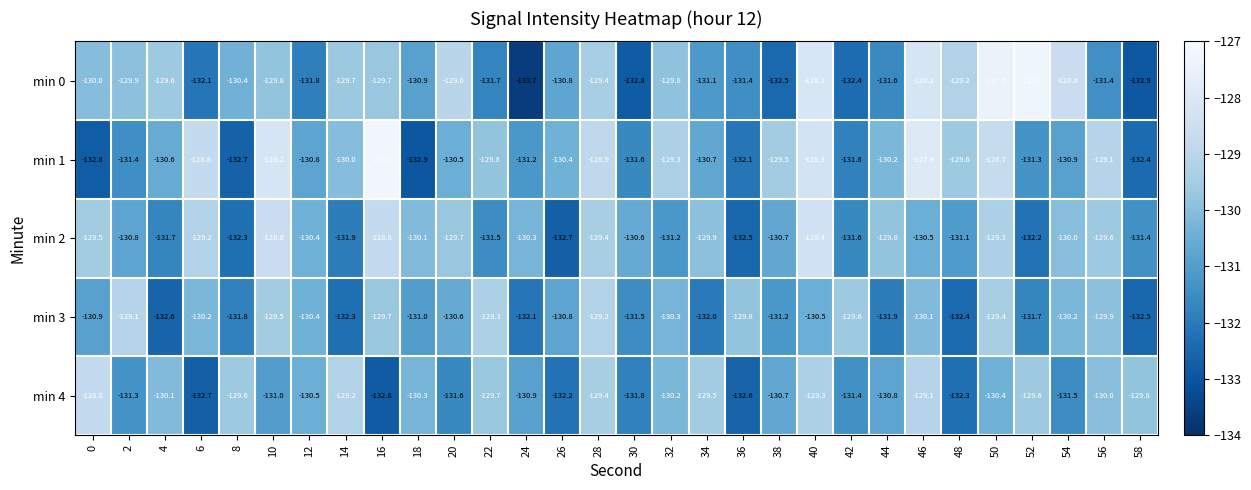

How many series are shown in this chart?

5